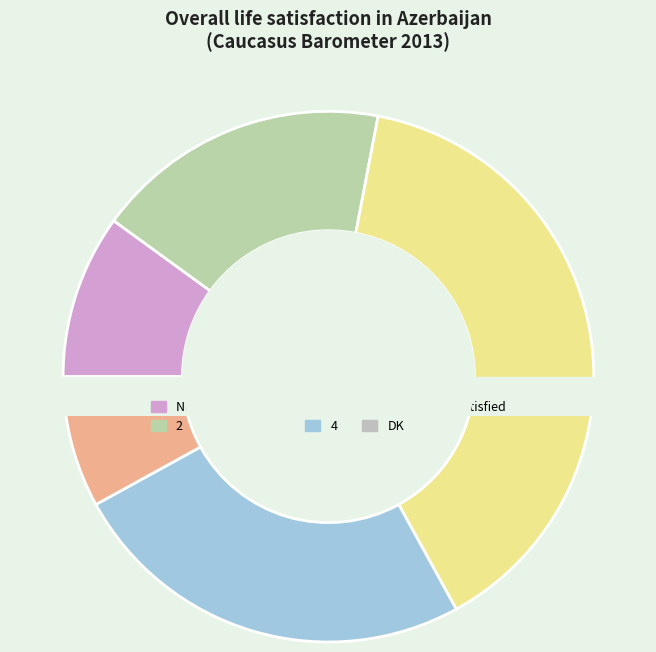

Count the number of slices in the pie.

6